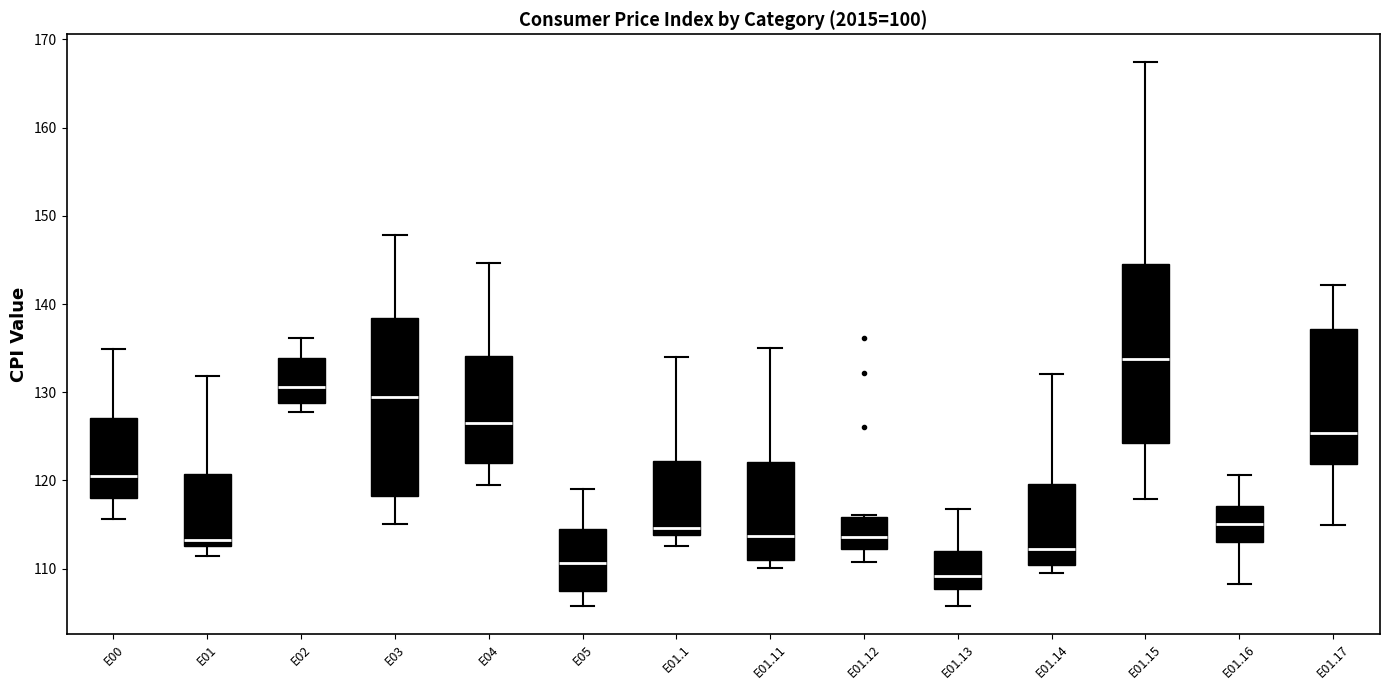

Which box has the highest median line?

E01.15